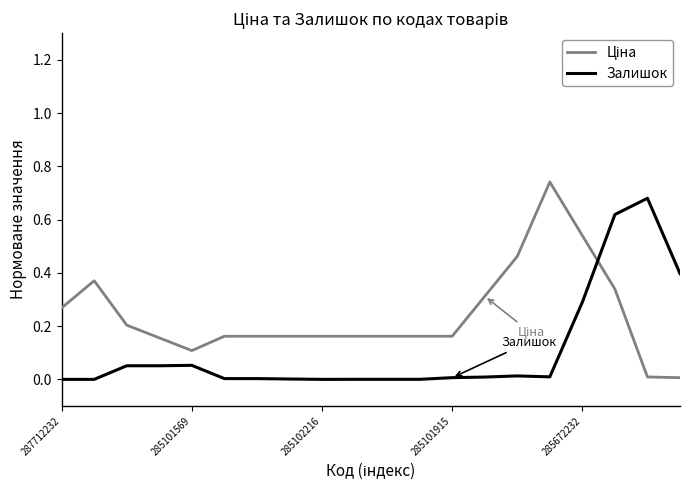

How many interior local peaks does the Ціна series have?

2